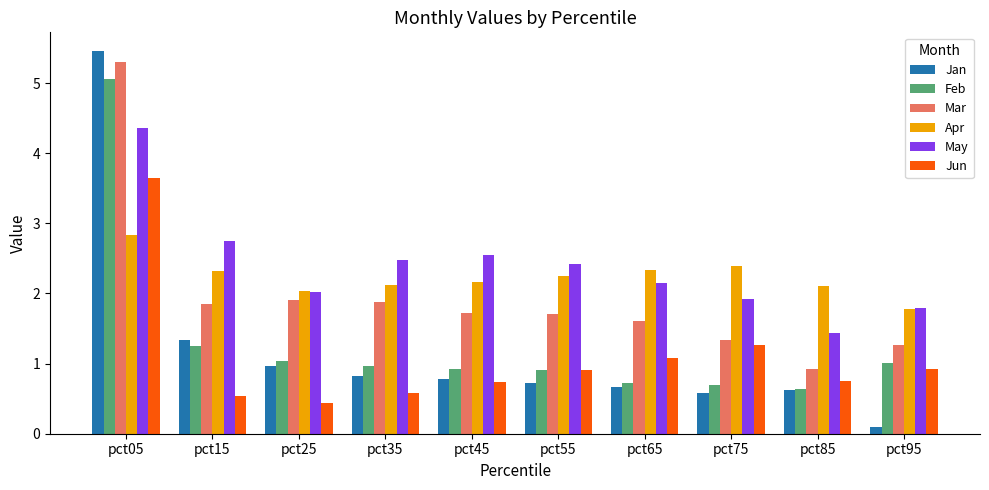

What is the difference between the second highest and second lowest values in the Mar series?

0.6